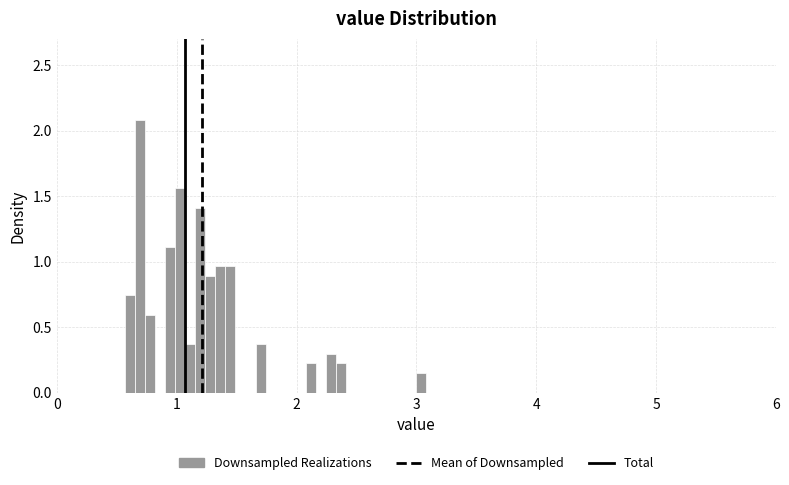

Read against the x-axis, roughly where is the centre of the tallest bar?

0.7